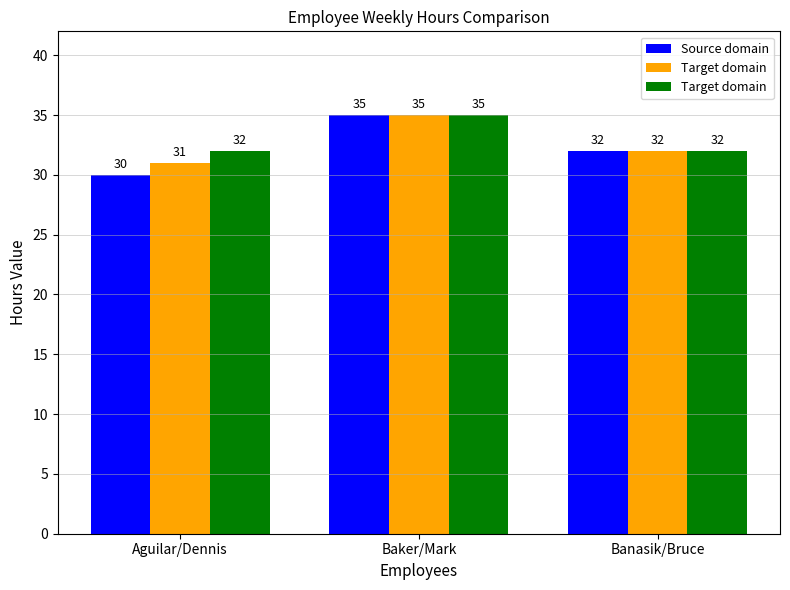

Are the bars grouped side by side (vs. stacked)?

Yes